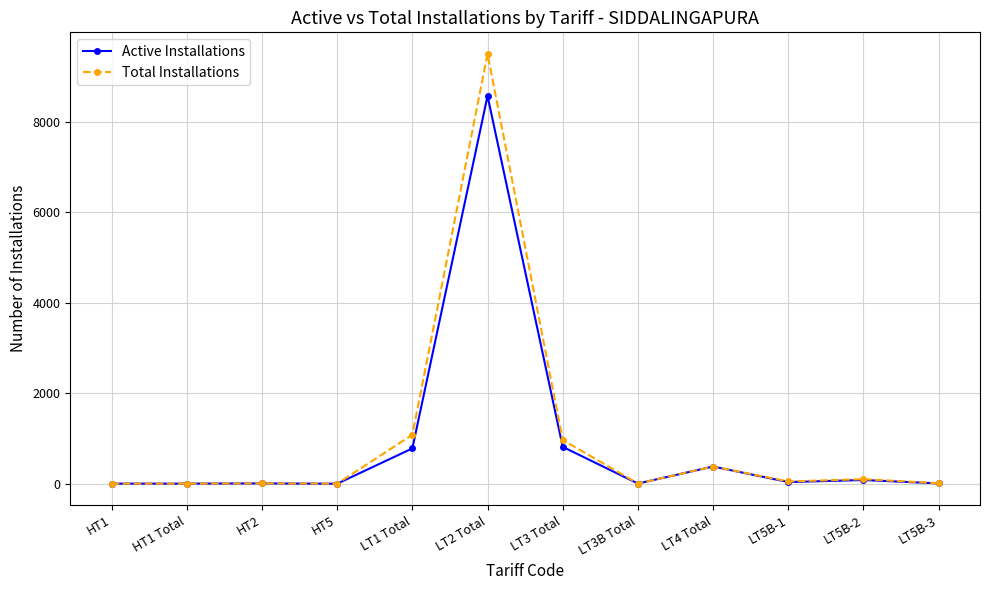

Rank the series by their maximum value, from highest to lowest.

Total Installations, Active Installations